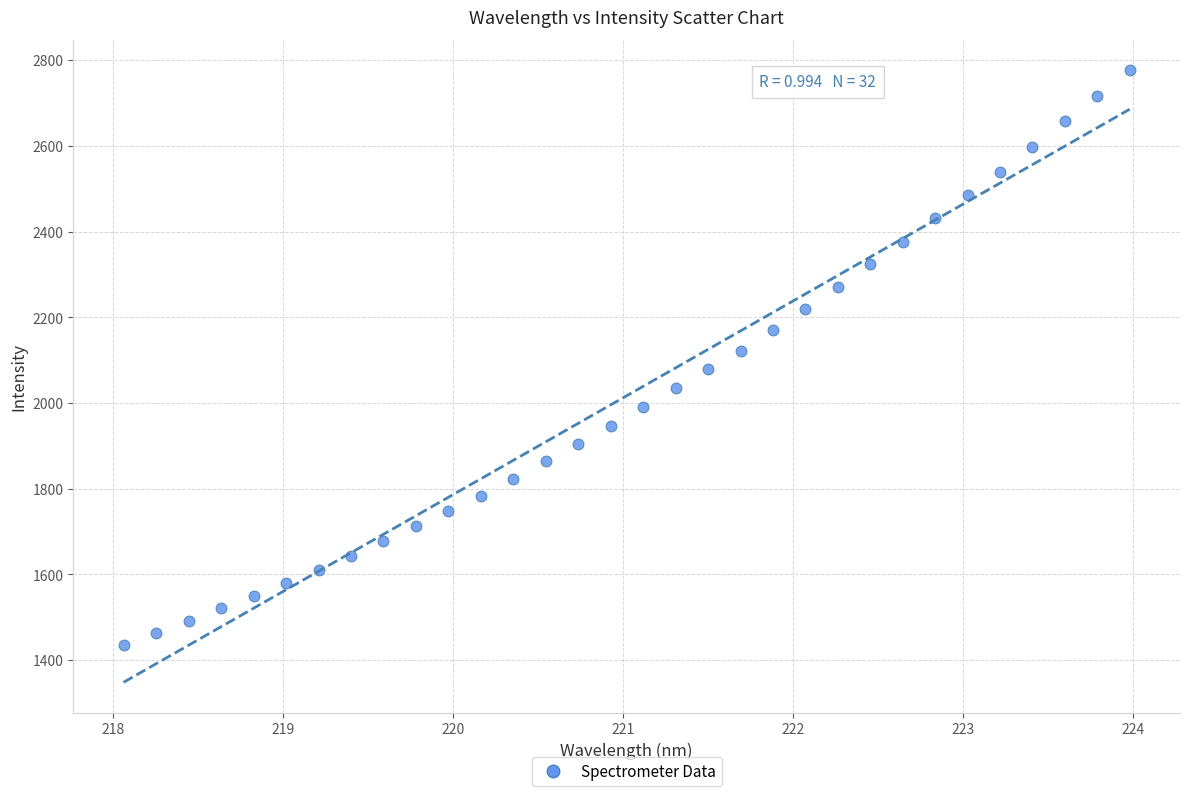

What is the range of X values (max minus min)?

5.9